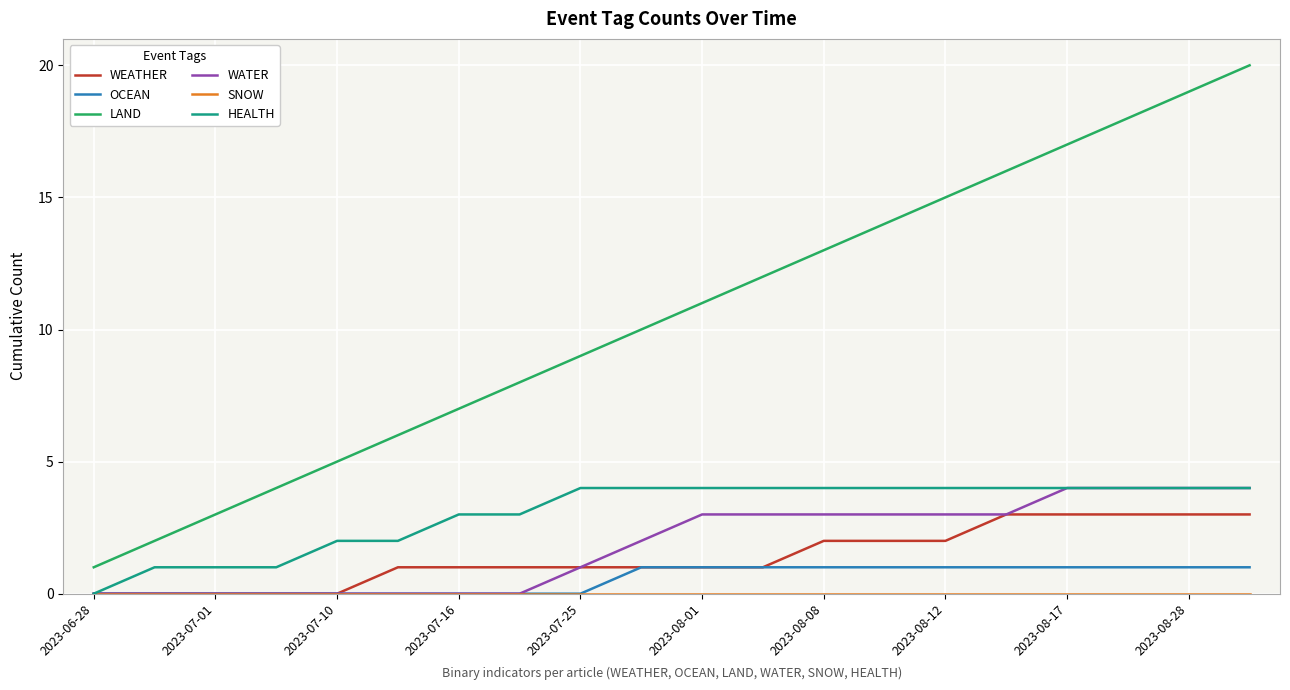

True or false: LAND and WATER intersect in this chart.

False